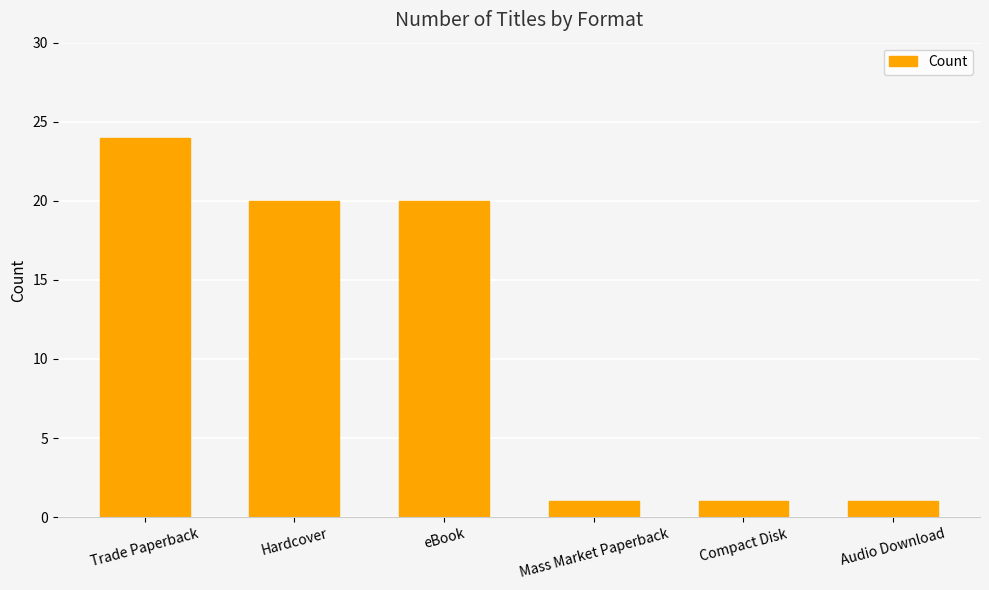

What position from the left is Mass Market Paperback?

4